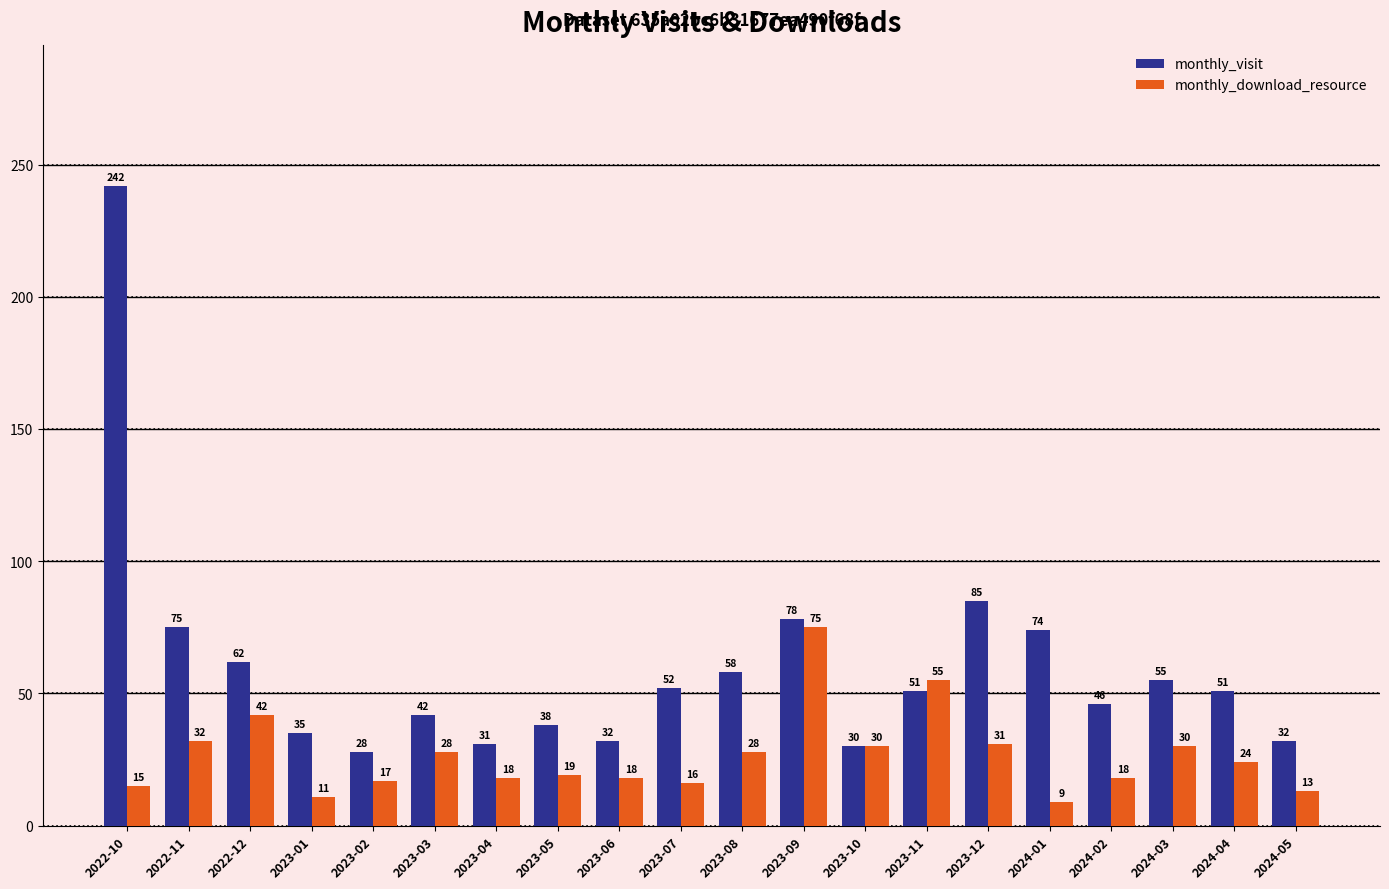

Reading right to left, list all the values displayed in this chart.

monthly_visit: 2024-05=32	2024-04=51	2024-03=55	2024-02=46	2024-01=74	2023-12=85	2023-11=51	2023-10=30	2023-09=78	2023-08=58	2023-07=52	2023-06=32	2023-05=38	2023-04=31	2023-03=42	2023-02=28	2023-01=35	2022-12=62	2022-11=75	2022-10=242
monthly_download_resource: 2024-05=13	2024-04=24	2024-03=30	2024-02=18	2024-01=9	2023-12=31	2023-11=55	2023-10=30	2023-09=75	2023-08=28	2023-07=16	2023-06=18	2023-05=19	2023-04=18	2023-03=28	2023-02=17	2023-01=11	2022-12=42	2022-11=32	2022-10=15